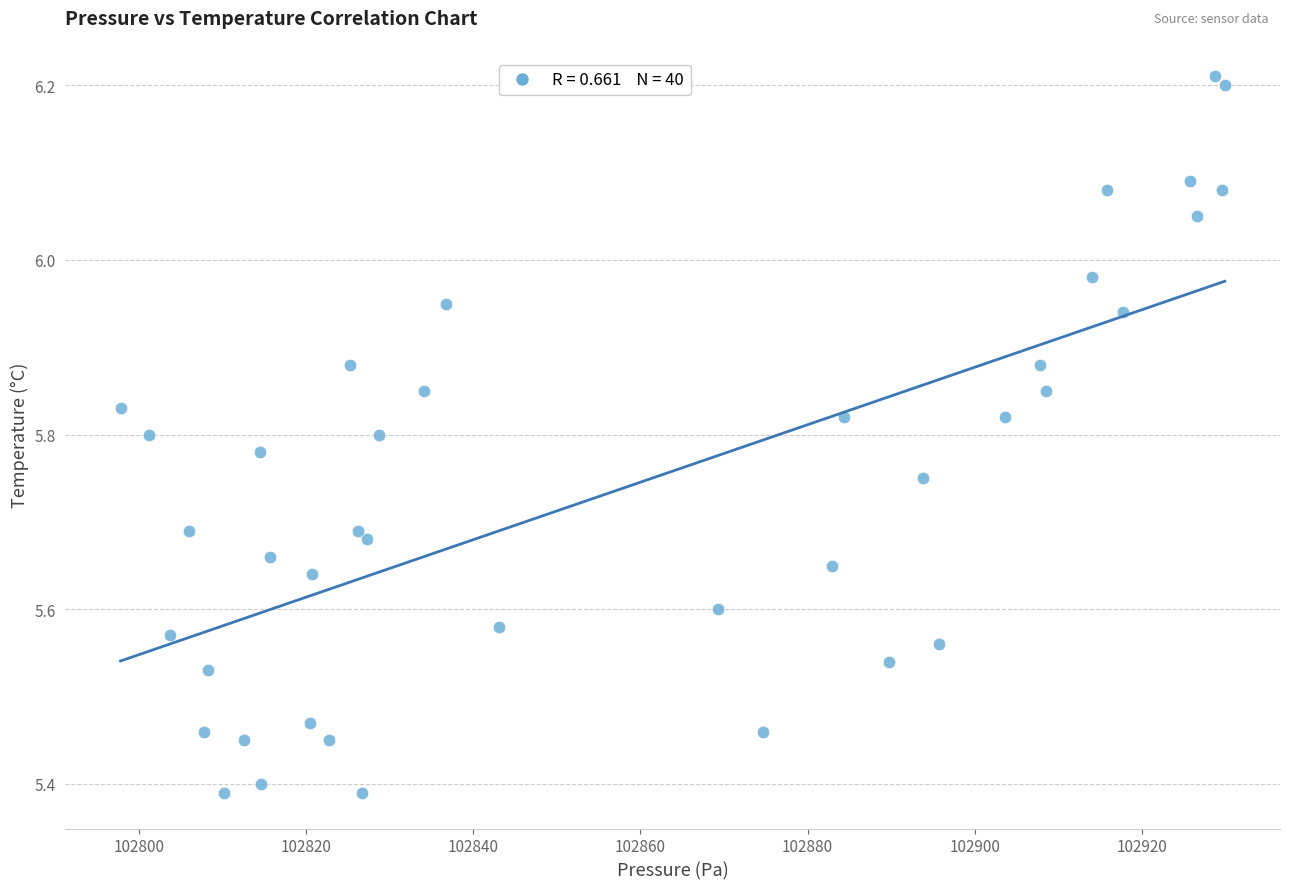

What is the range of Y values (max minus min)?

0.8